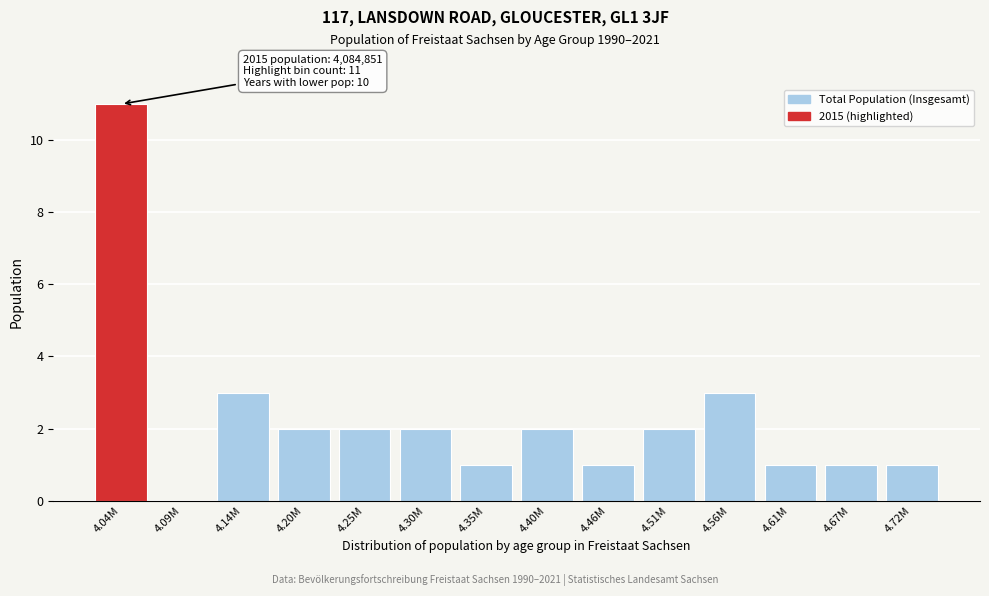

Reading left to right, list all the values displayed in this chart.

4.04M=11	4.09M=0	4.14M=3	4.20M=2	4.25M=2	4.30M=2	4.35M=1	4.40M=2	4.46M=1	4.51M=2	4.56M=3	4.61M=1	4.67M=1	4.72M=1